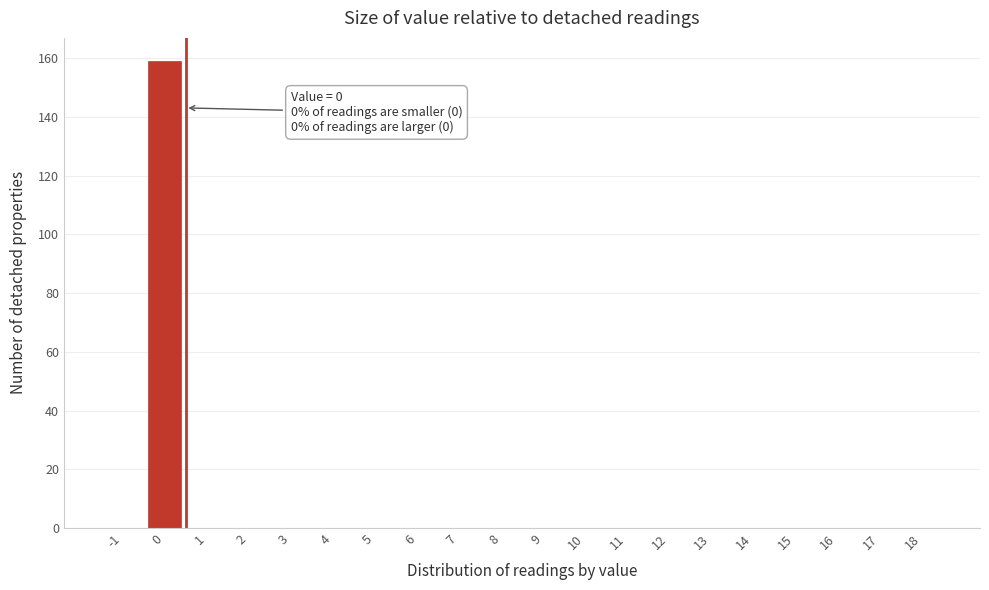

Reading left to right, transcribe all the data shown in this chart.

-1=0	0=159	1=0	2=0	3=0	4=0	5=0	6=0	7=0	8=0	9=0	10=0	11=0	12=0	13=0	14=0	15=0	16=0	17=0	18=0